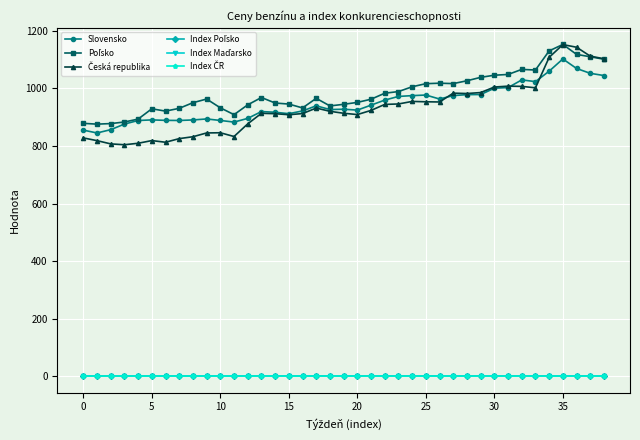

At how many categories does at least one series exceed 286?

39